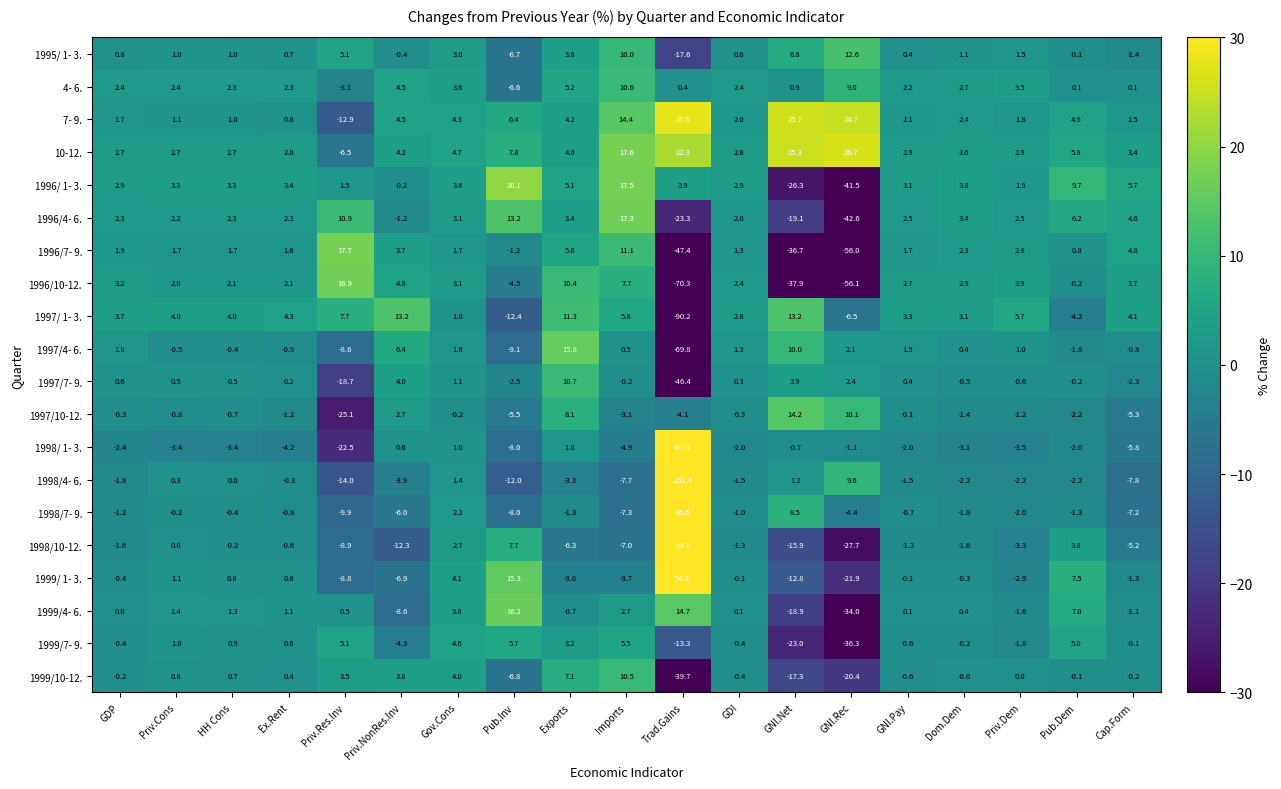

What is the sum of all 1996/ 1- 3. values?

23.7